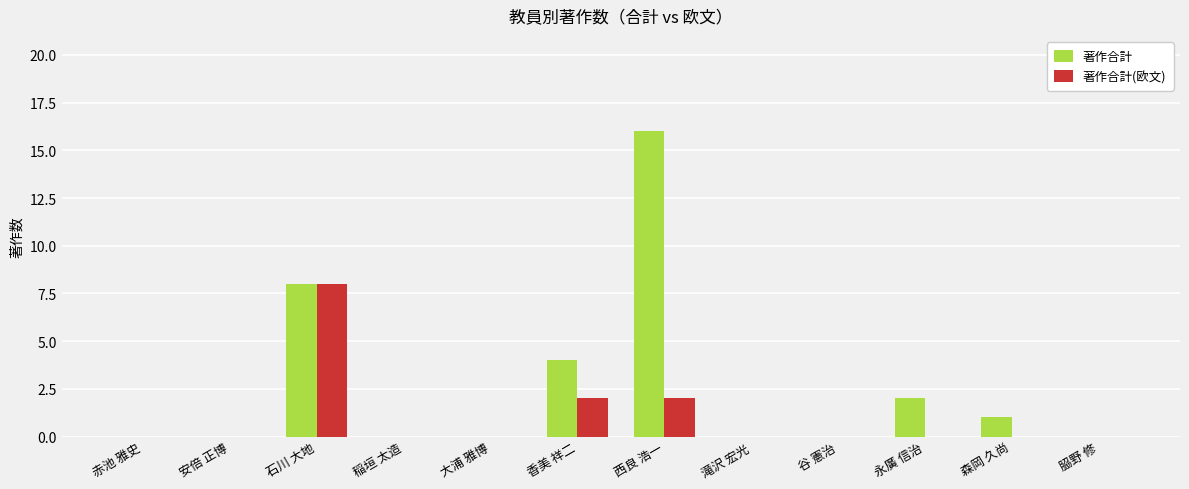

Reading left to right, list all the values displayed in this chart.

著作合計: 0	0	8	0	0	4	16	0	0	2	1	0
著作合計(欧文): 0	0	8	0	0	2	2	0	0	0	0	0